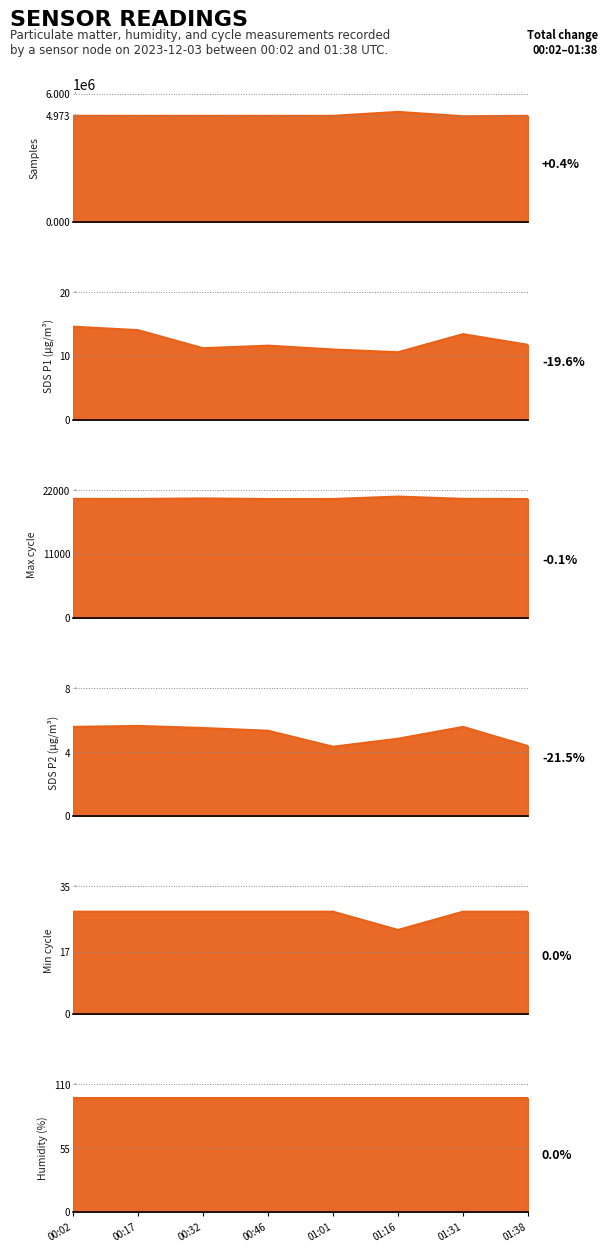

True or false: Min_cycle and Max_cycle cross at least once.

False